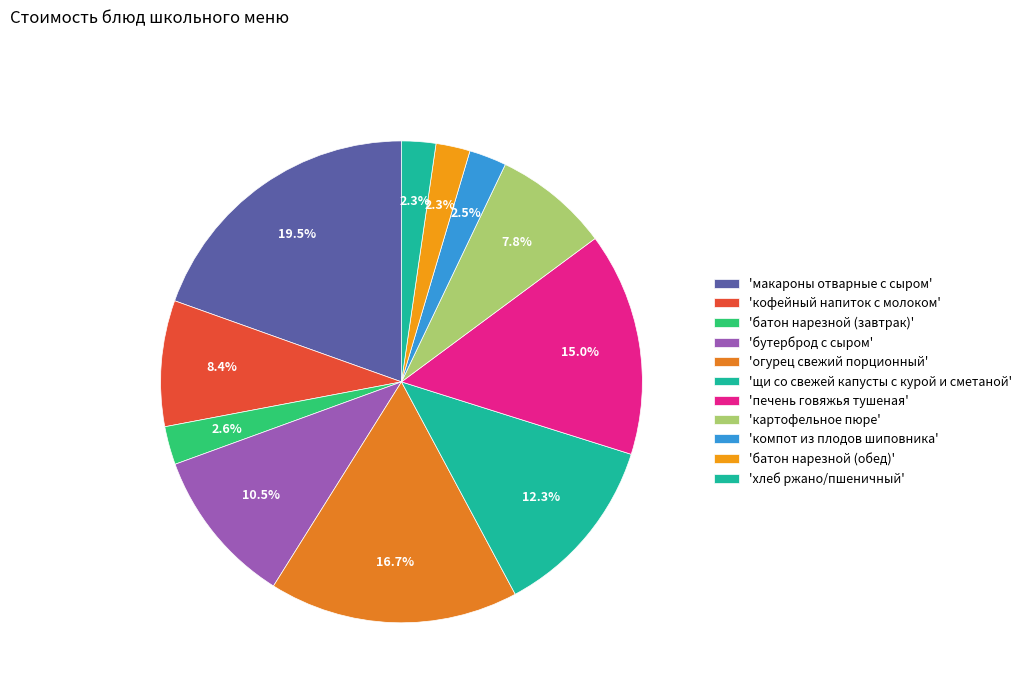

How many slices are in this pie chart?

11